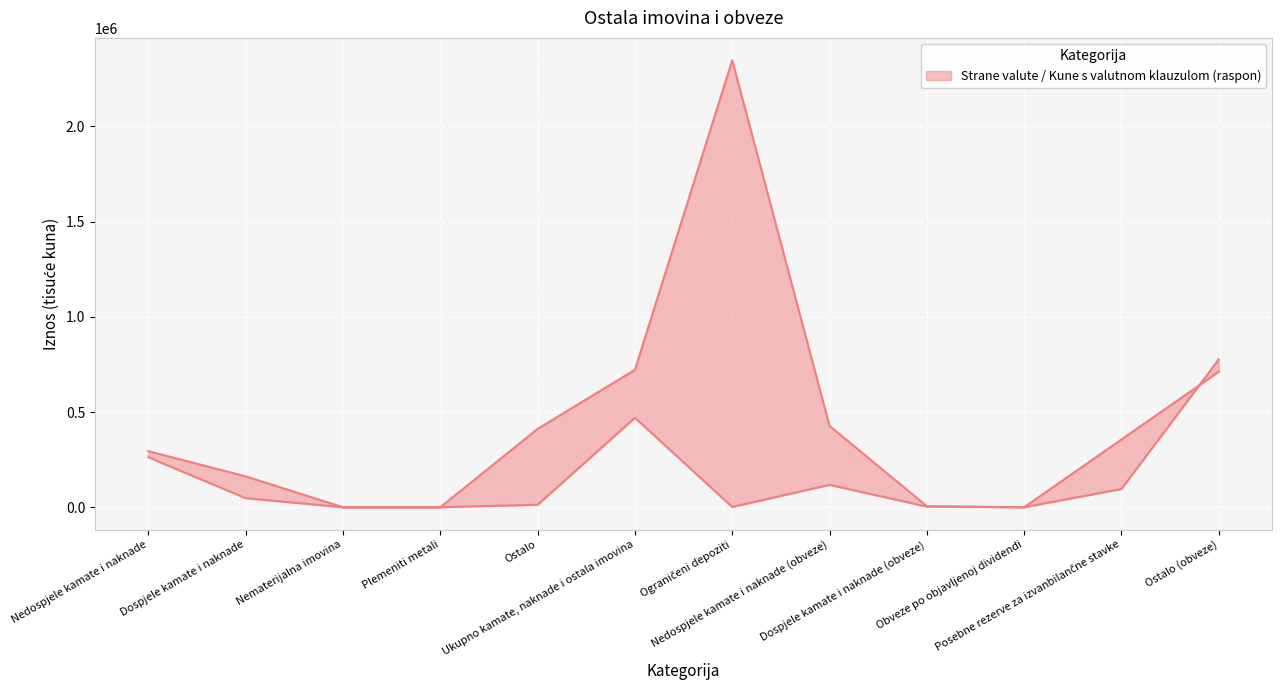

What is the maximum value shown in the chart?

2347899